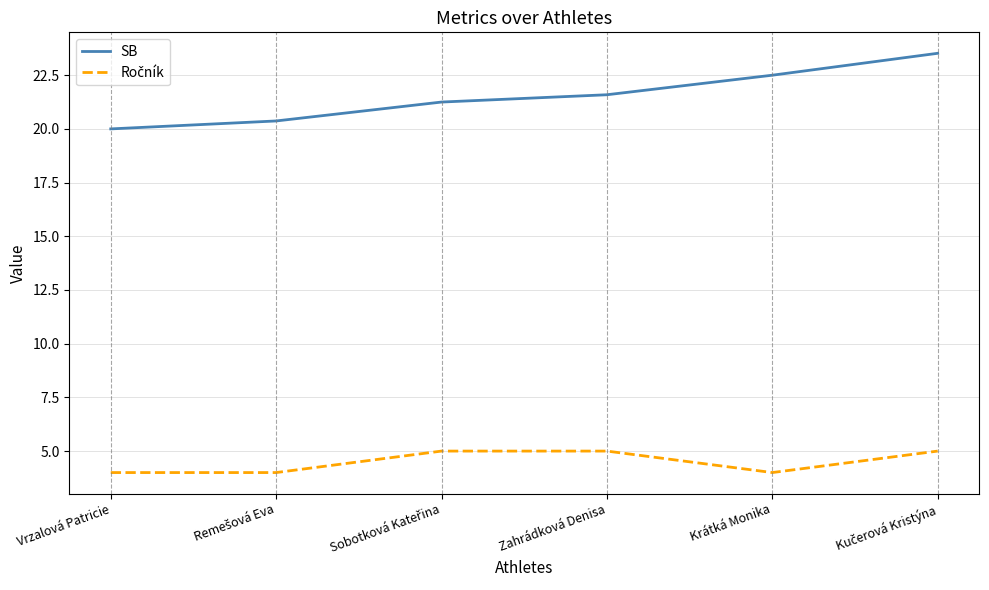

What is the highest value of the SB series?

23.5